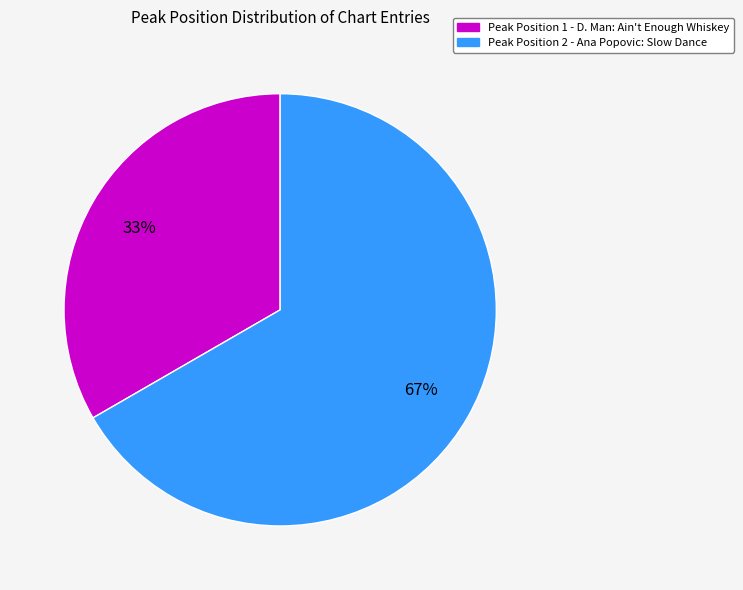

Does any single category account for the majority?

Yes